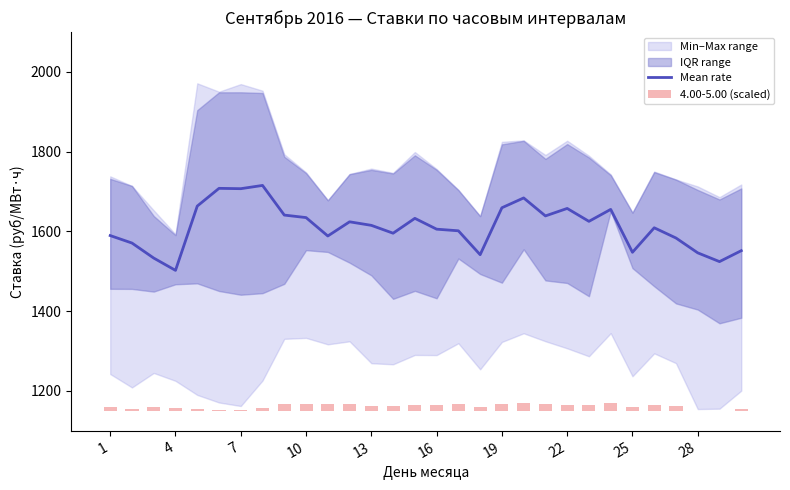

What is the highest value of the 4.00-5.00 (scaled) series?

19.5